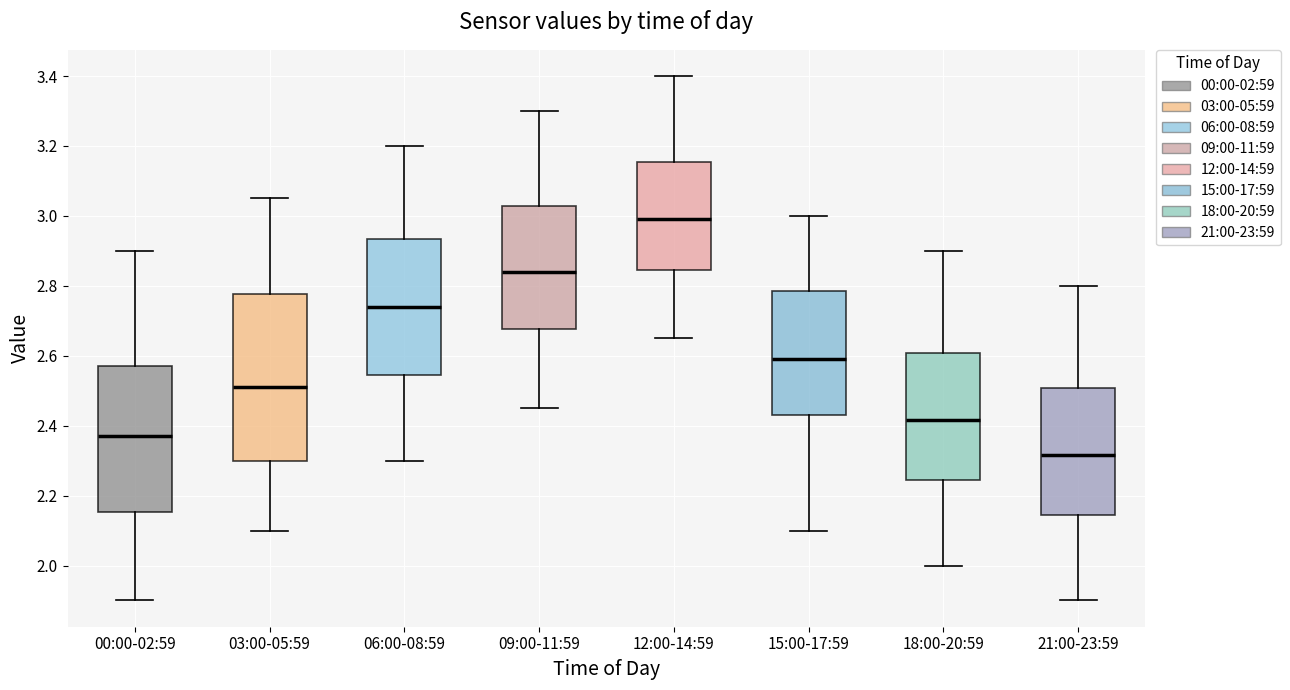

Where does the median line of the box for 12:00-14:59 sit on the y-axis? The values are not printed on the chart, so give them approximately, as read against the axis.

3.00